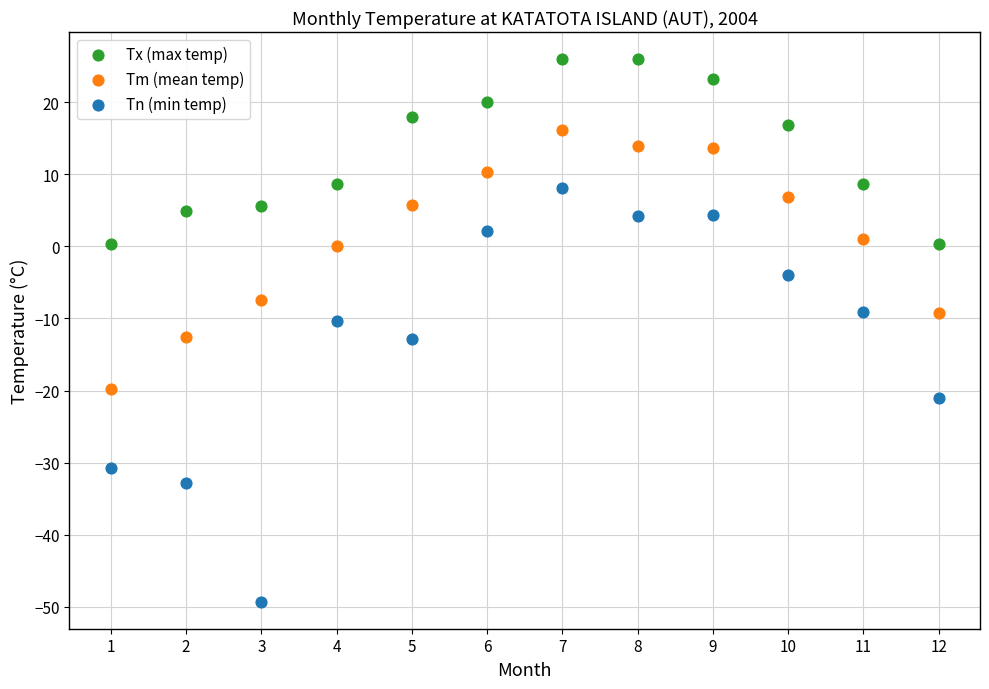

Across all data points, what is the range of X values (max minus min)?

11.0